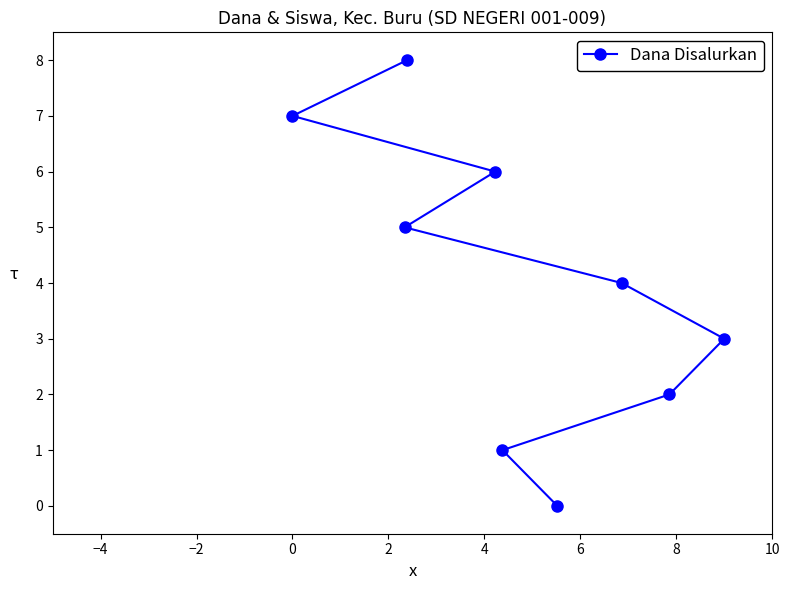

Reading left to right, transcribe all the data shown in this chart.

7	5	8	6	1	0	4	2	3